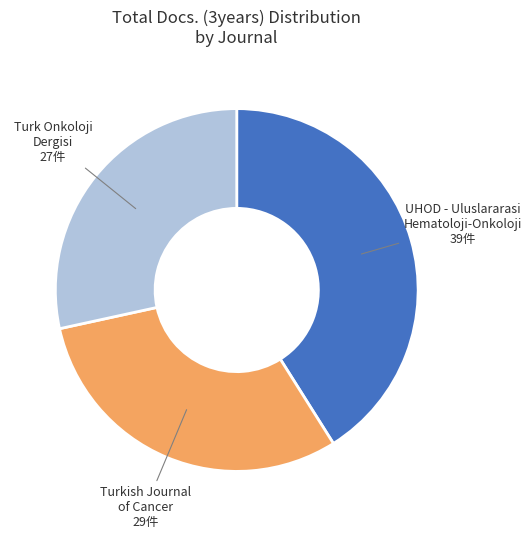

How many segments does this pie chart have?

3